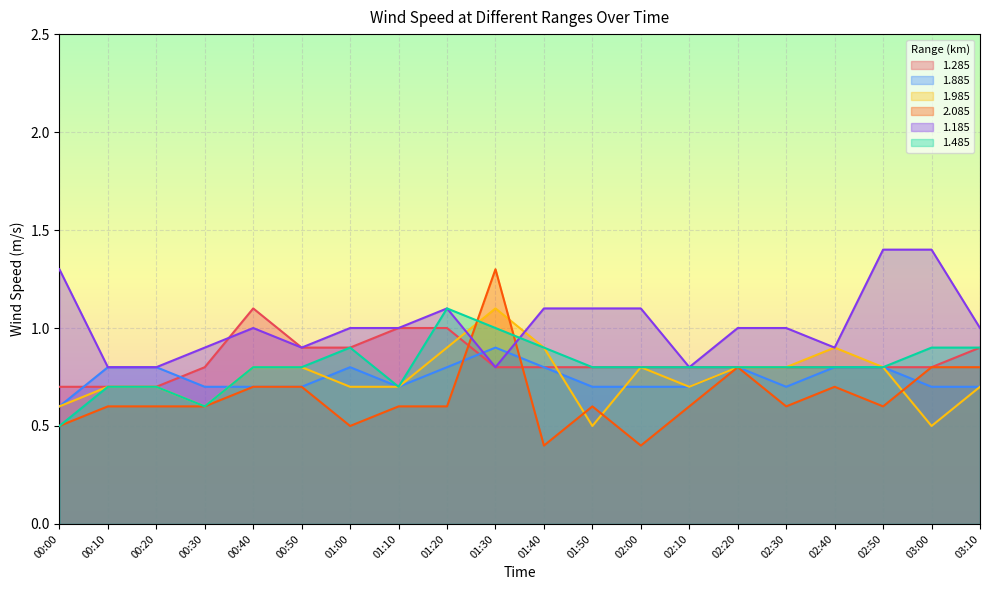

True or false: 1.985 has a value of 1.0 at 00:30.

False